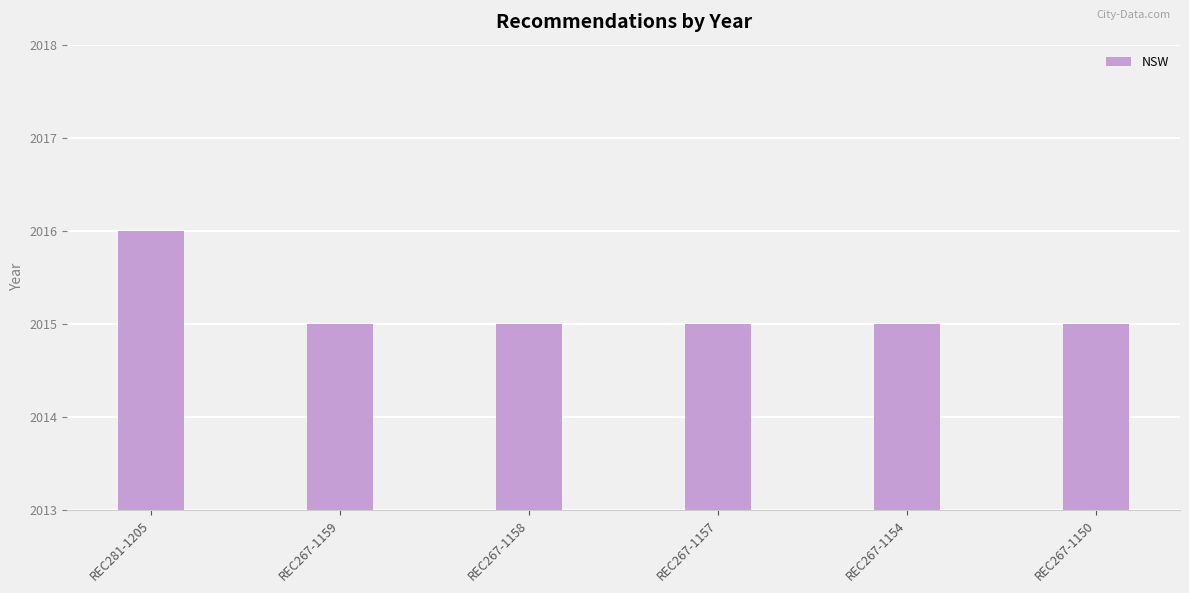

What position from the left is REC281-1205?

1